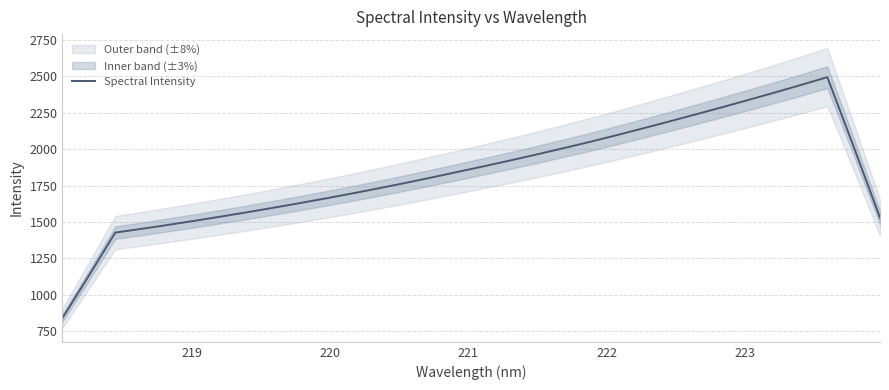

What is the lowest value of the Spectral Intensity series?

840.3